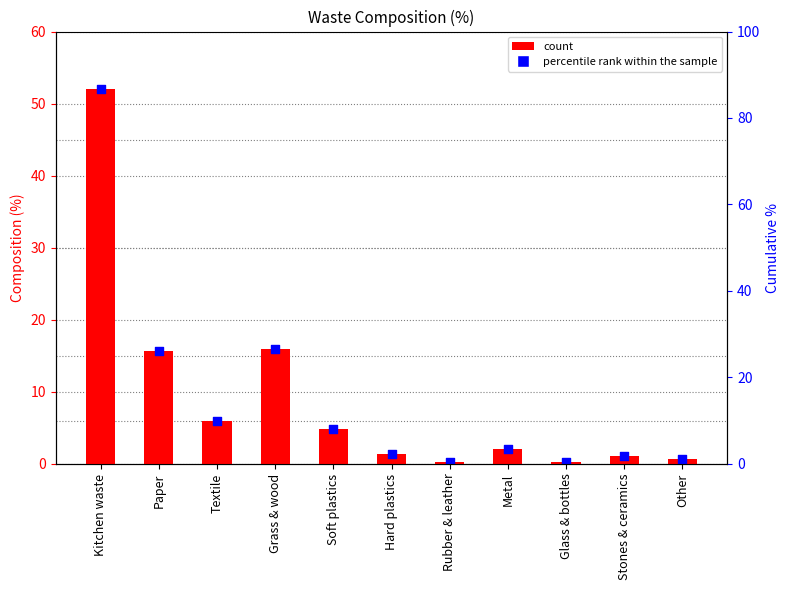

What is the change in value from Paper to Textile?

-9.8